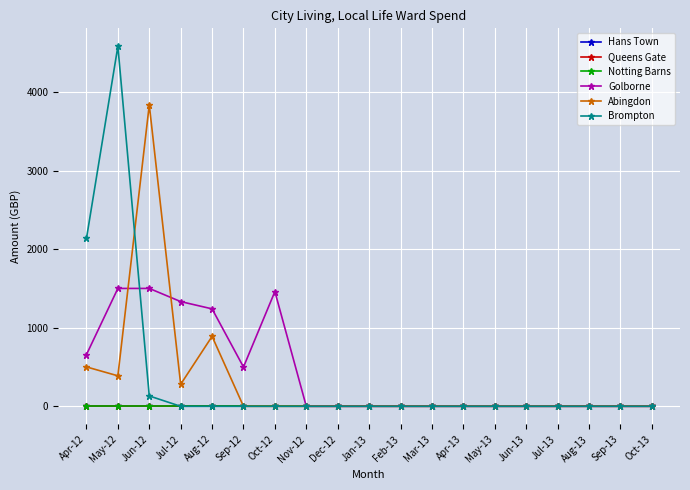

Is this an area chart (filled region under the line)?

No